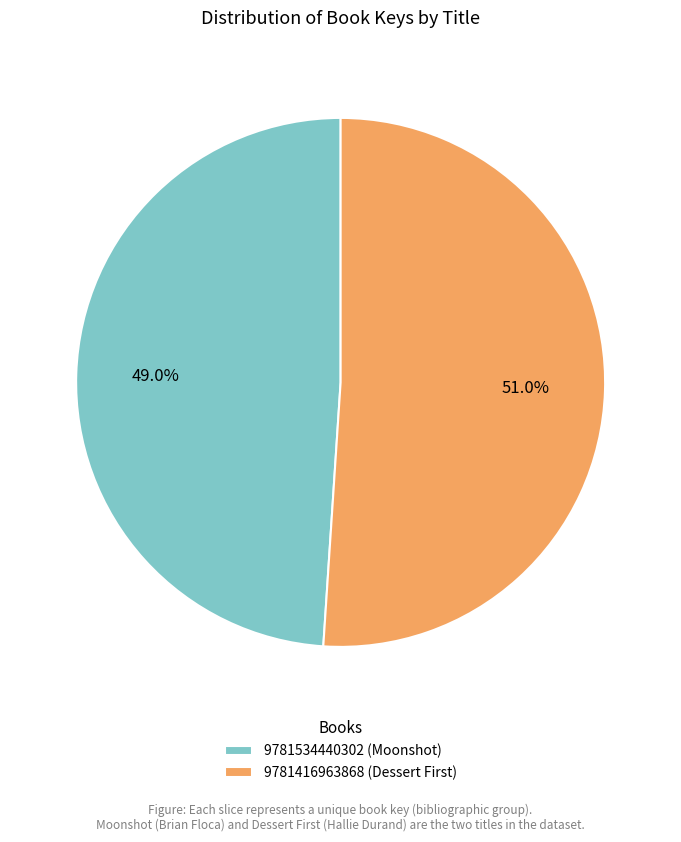

What is the majority slice?

9781416963868 (Dessert First)